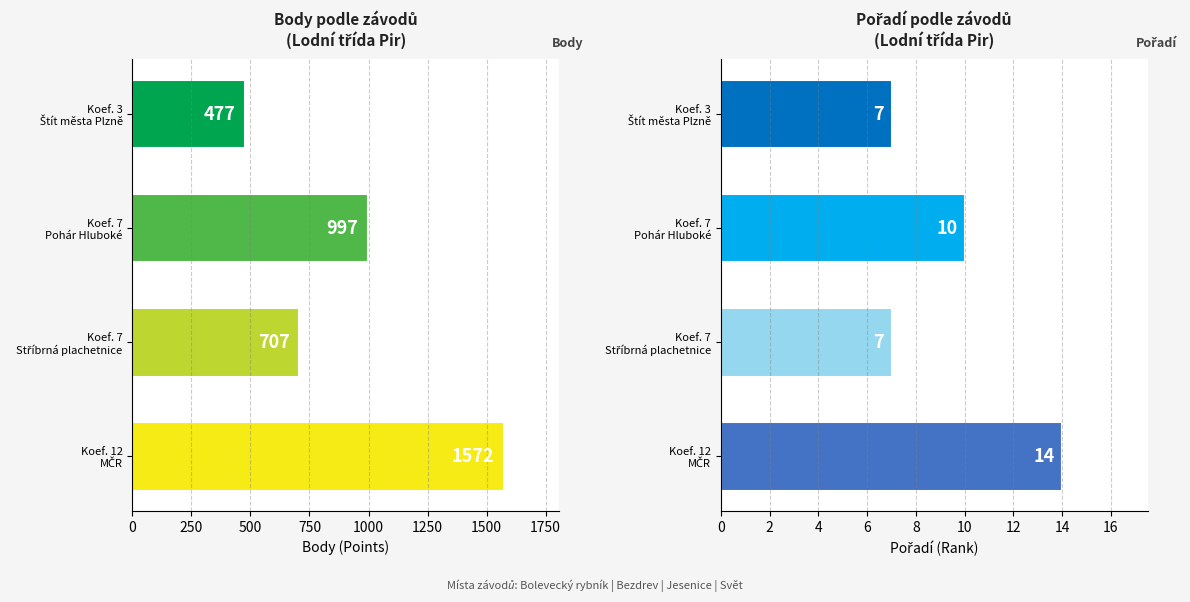

Which series changed the most between Koef. 7 Pohár Hluboké and Koef. 7 Stříbrná plachetnice?

Body